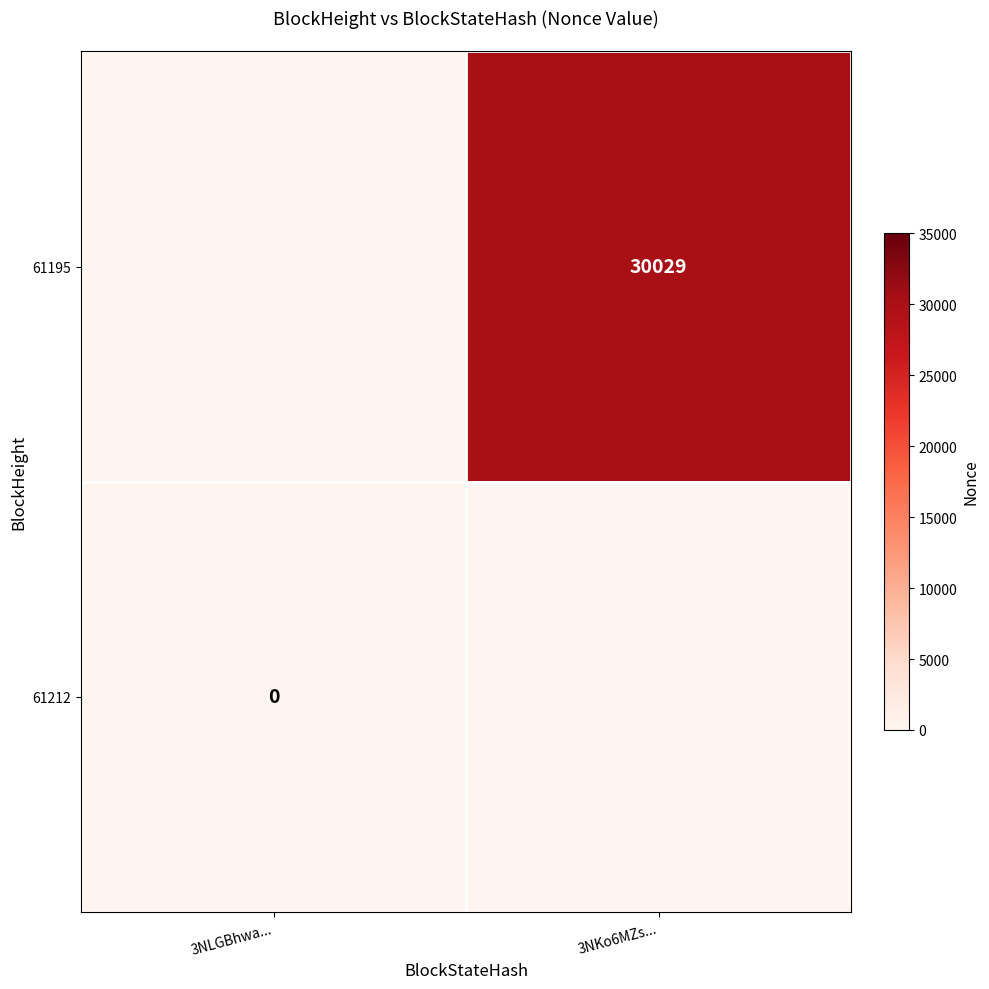

The 61195 series shows 30029 at 3NKo6MZs.... True or false?

True